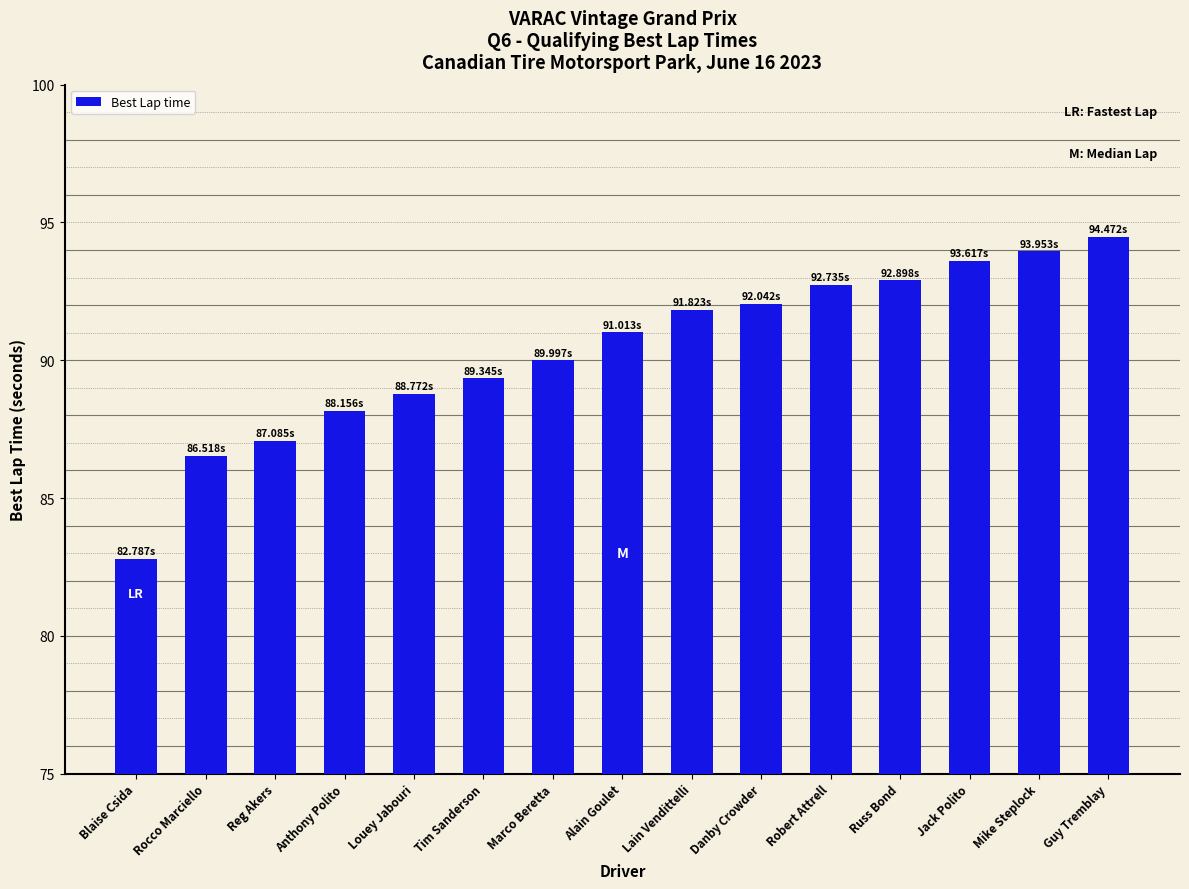

What is the value of the 3rd bar from the left?

87.1